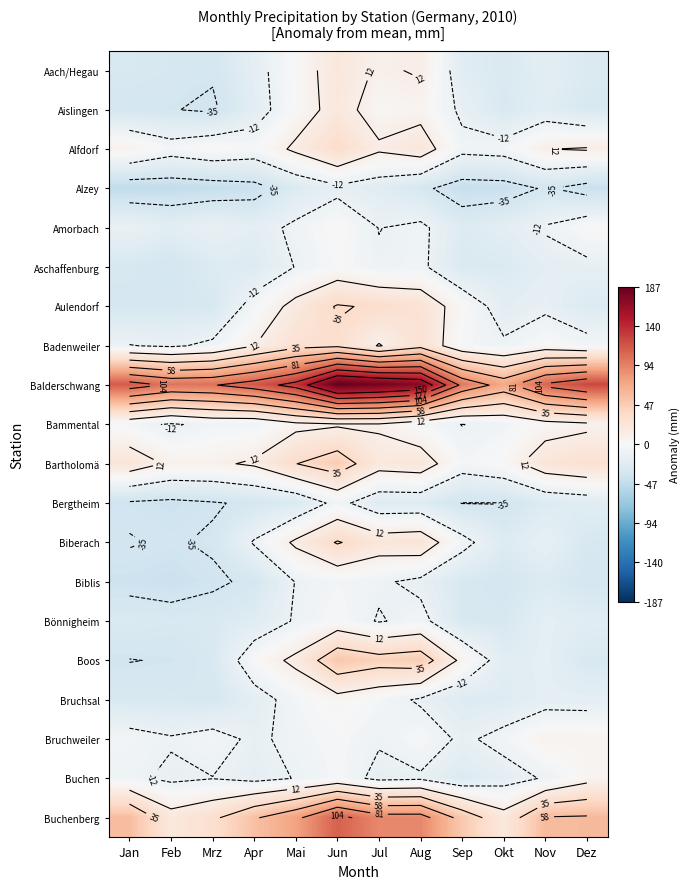

What is the minimum value shown in the chart?

-46.9